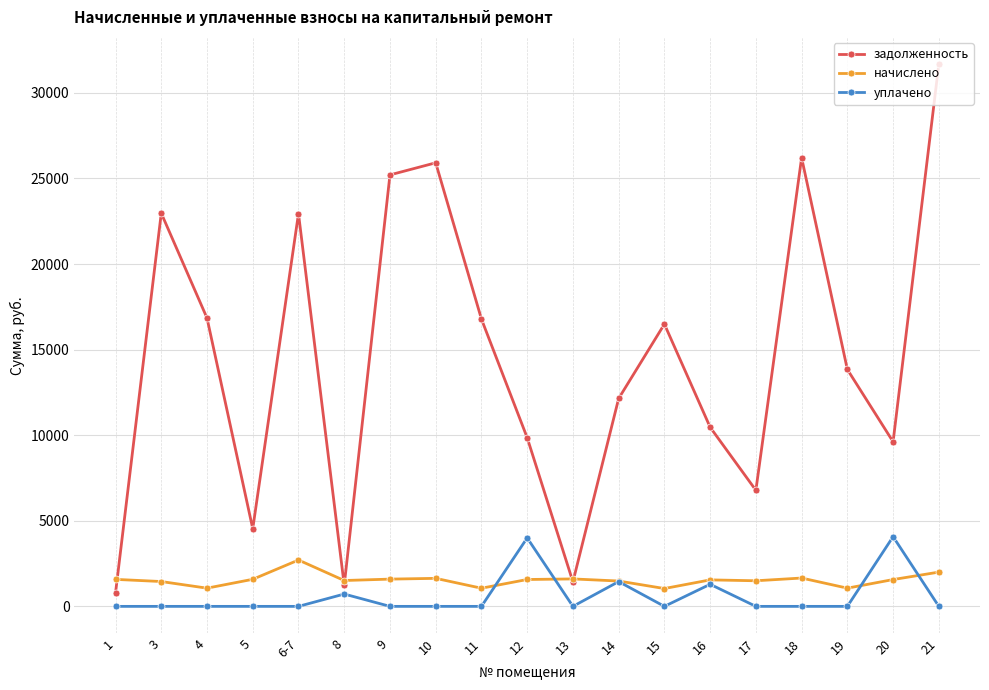

What is the sum of all задолженность values?

275751.3